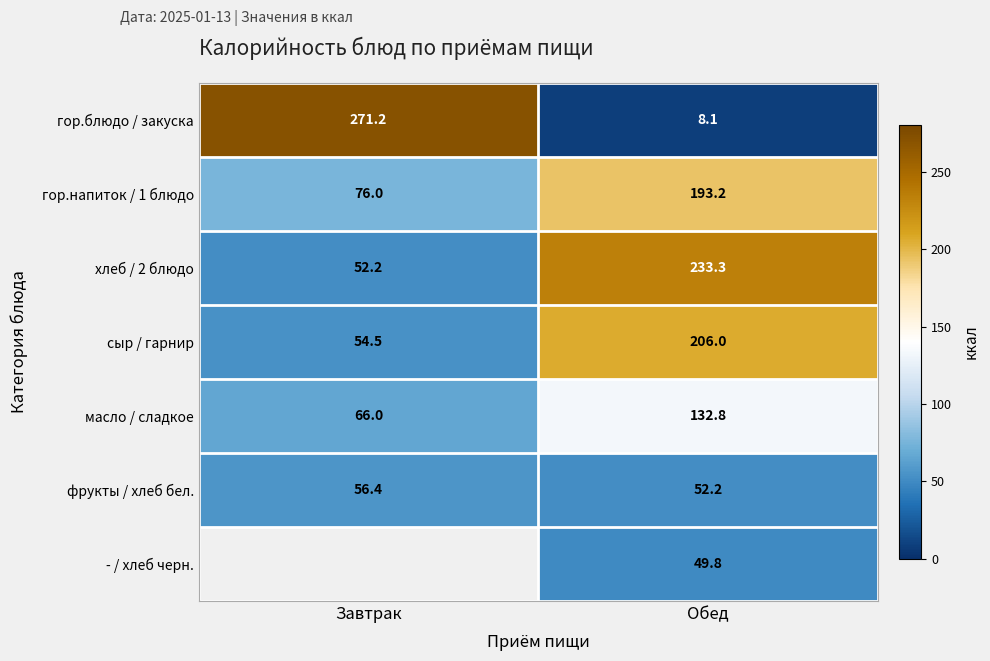

Read the сыр / гарнир value at Обед.

206.0